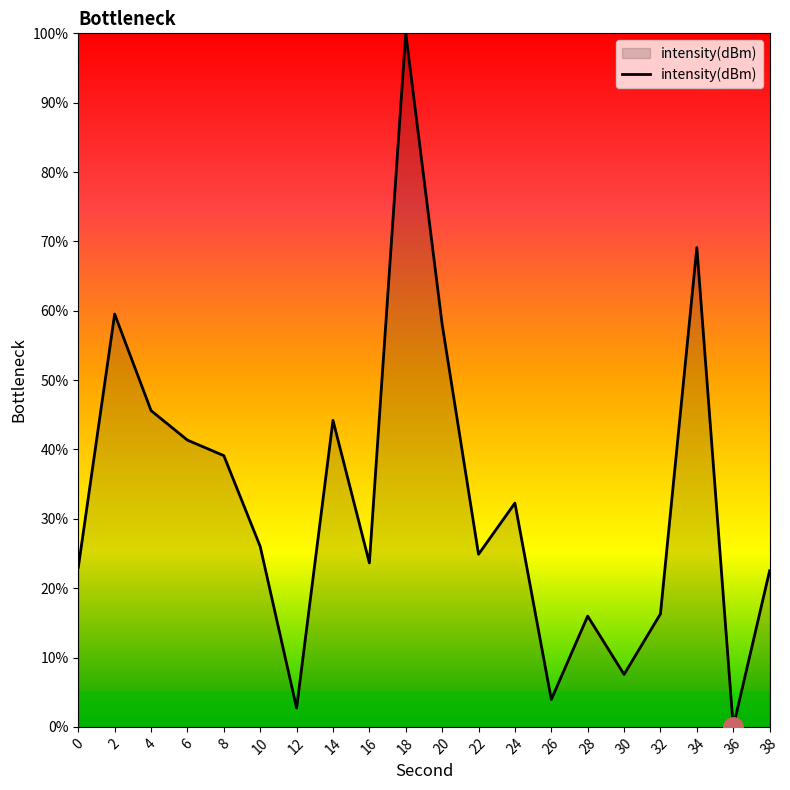

Which label corresponds to the smallest value in the chart?

36